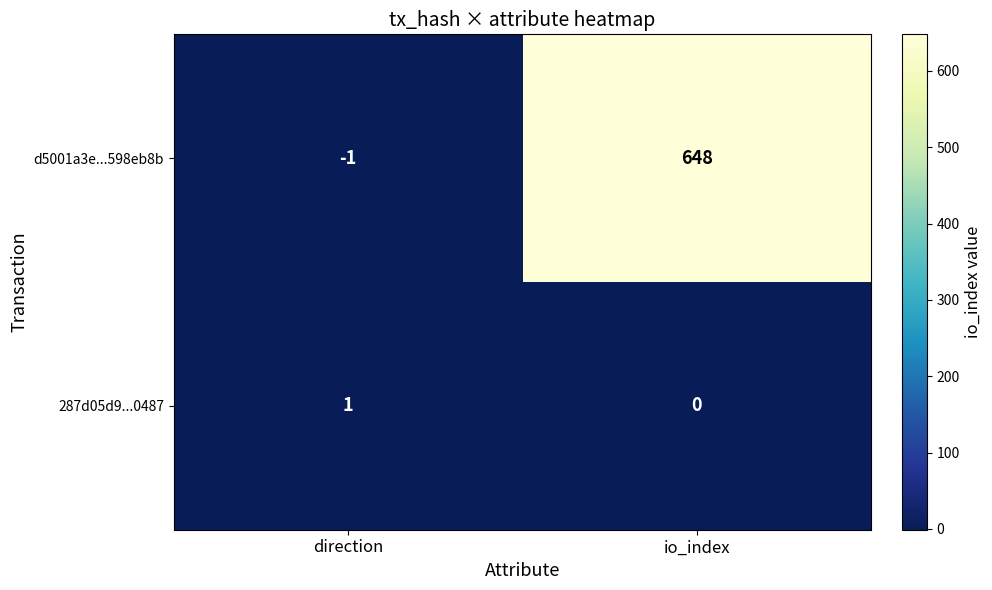

Is it true that 287d05d9...0487 equals 1 at direction?

True